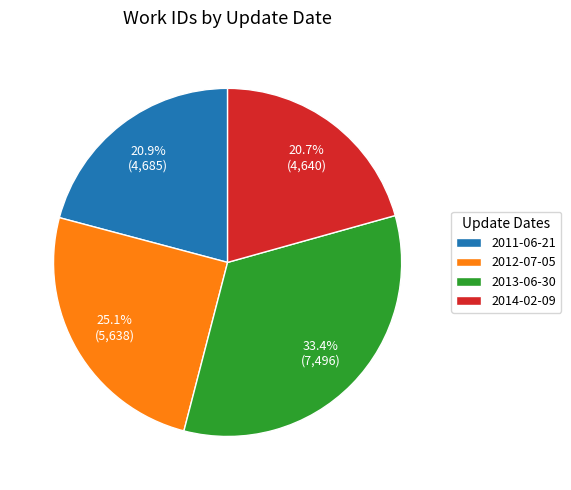

Is there any slice that represents more than half of the pie?

No